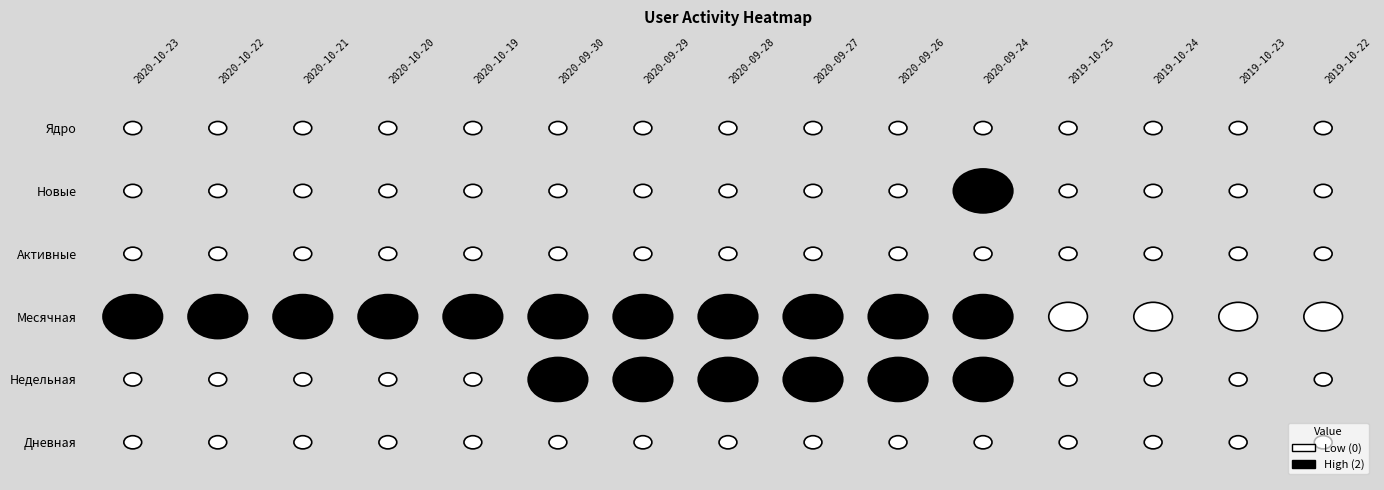

What is the sum of all Месячная values?

26